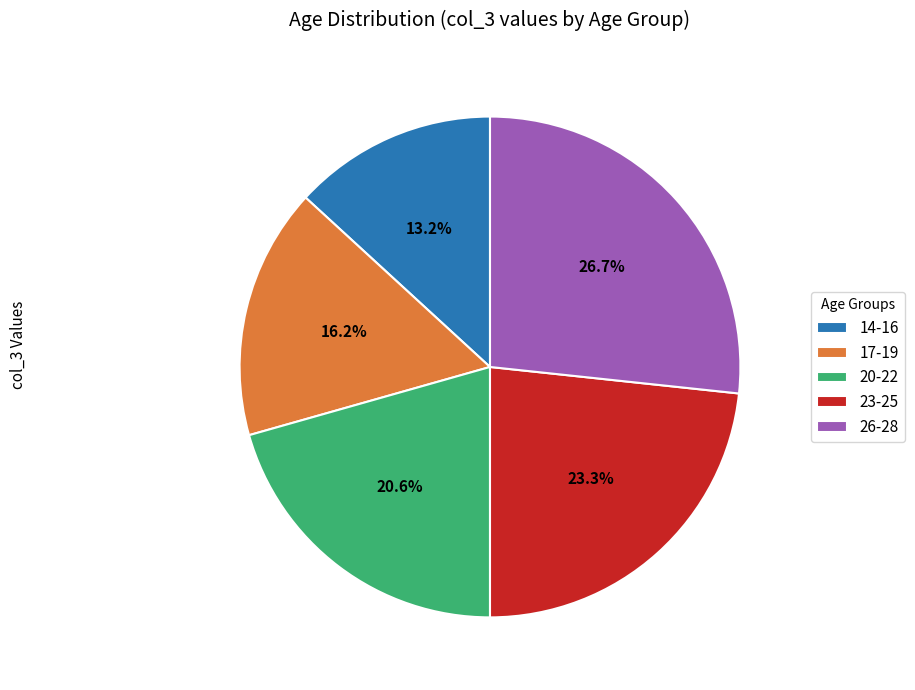

How many segments does this pie chart have?

5